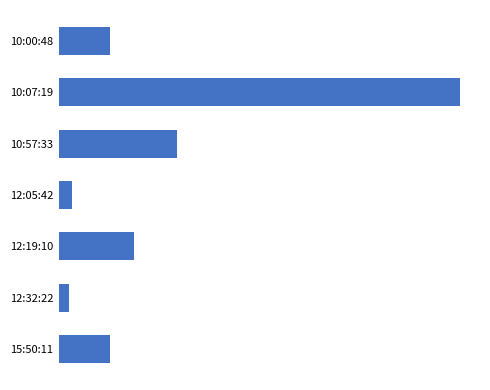

Are the bars grouped side by side (vs. stacked)?

No